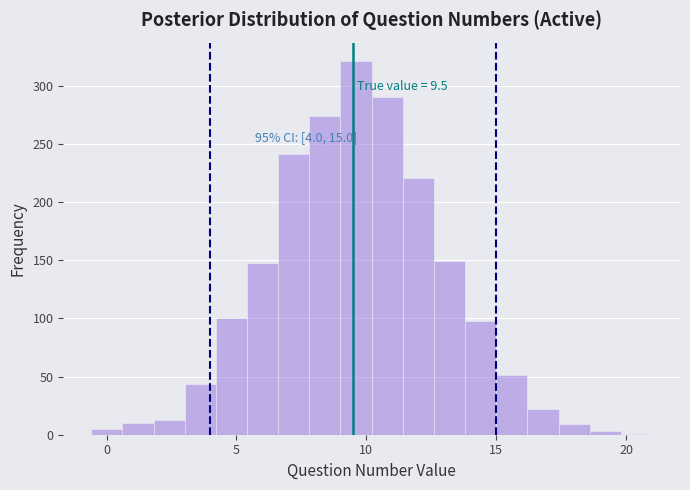

Read against the x-axis, roughly where is the centre of the tallest bar?

9.5